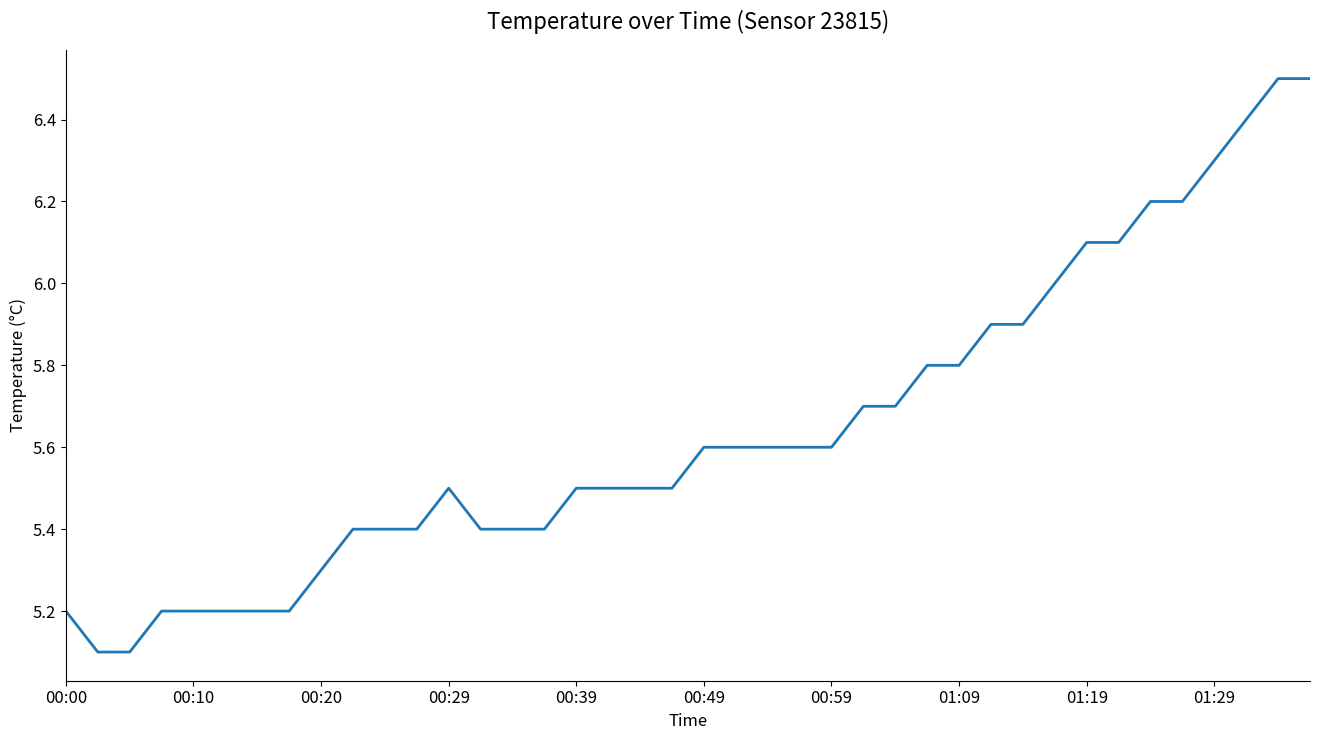

What is the difference between the maximum and minimum values?

1.4